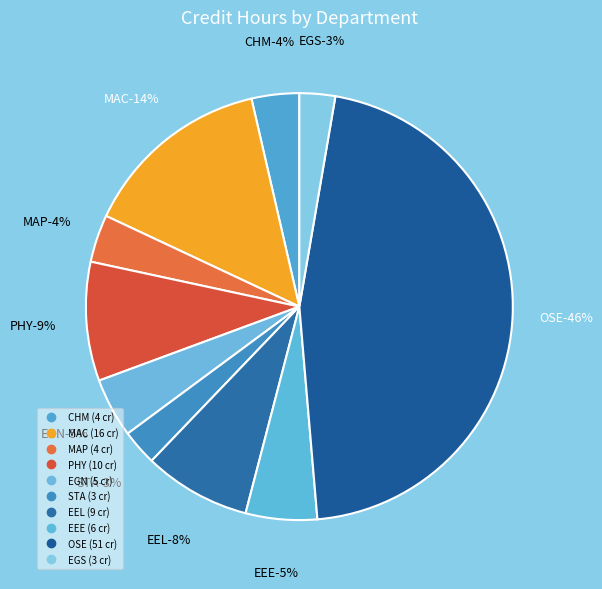

Rank the categories by value from lowest to highest.

STA, EGS, CHM, MAP, EGN, EEE, EEL, PHY, MAC, OSE